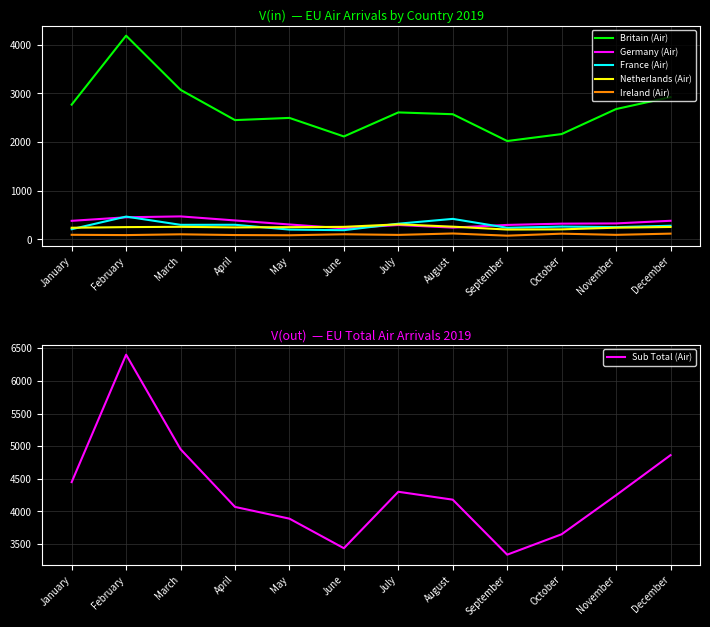

True or false: Sub Total (Air) and Germany (Air) intersect in this chart.

False